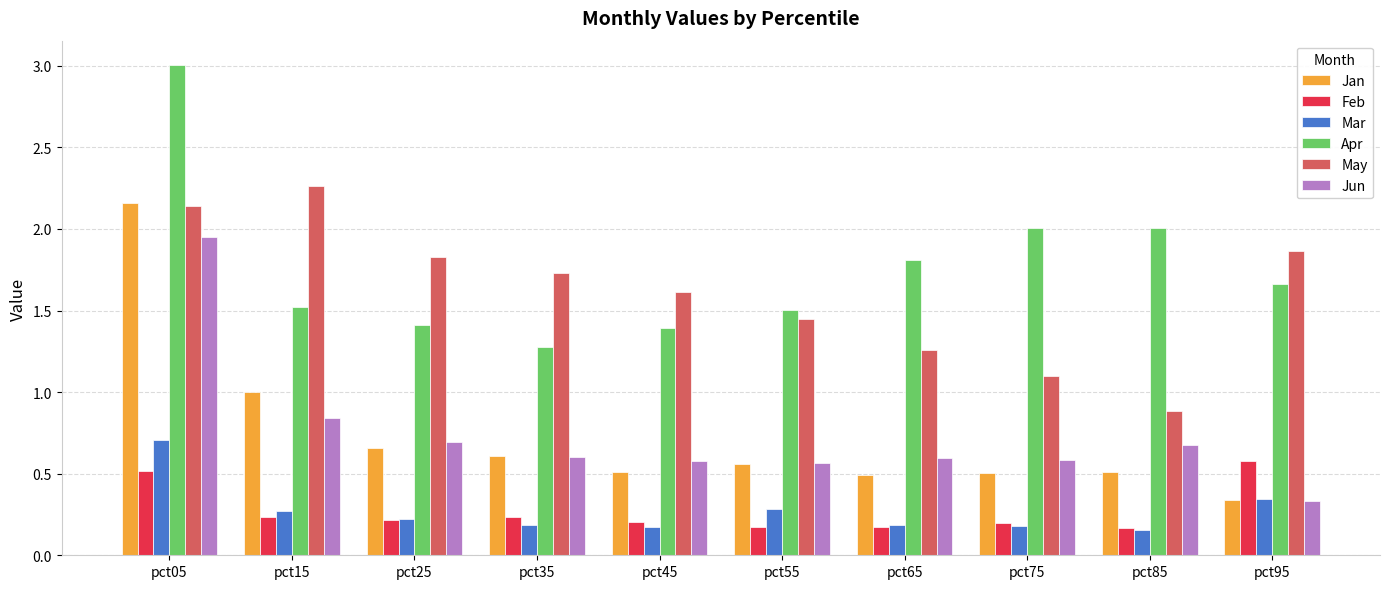

Is it true that Feb equals 0.2 at pct35?

True